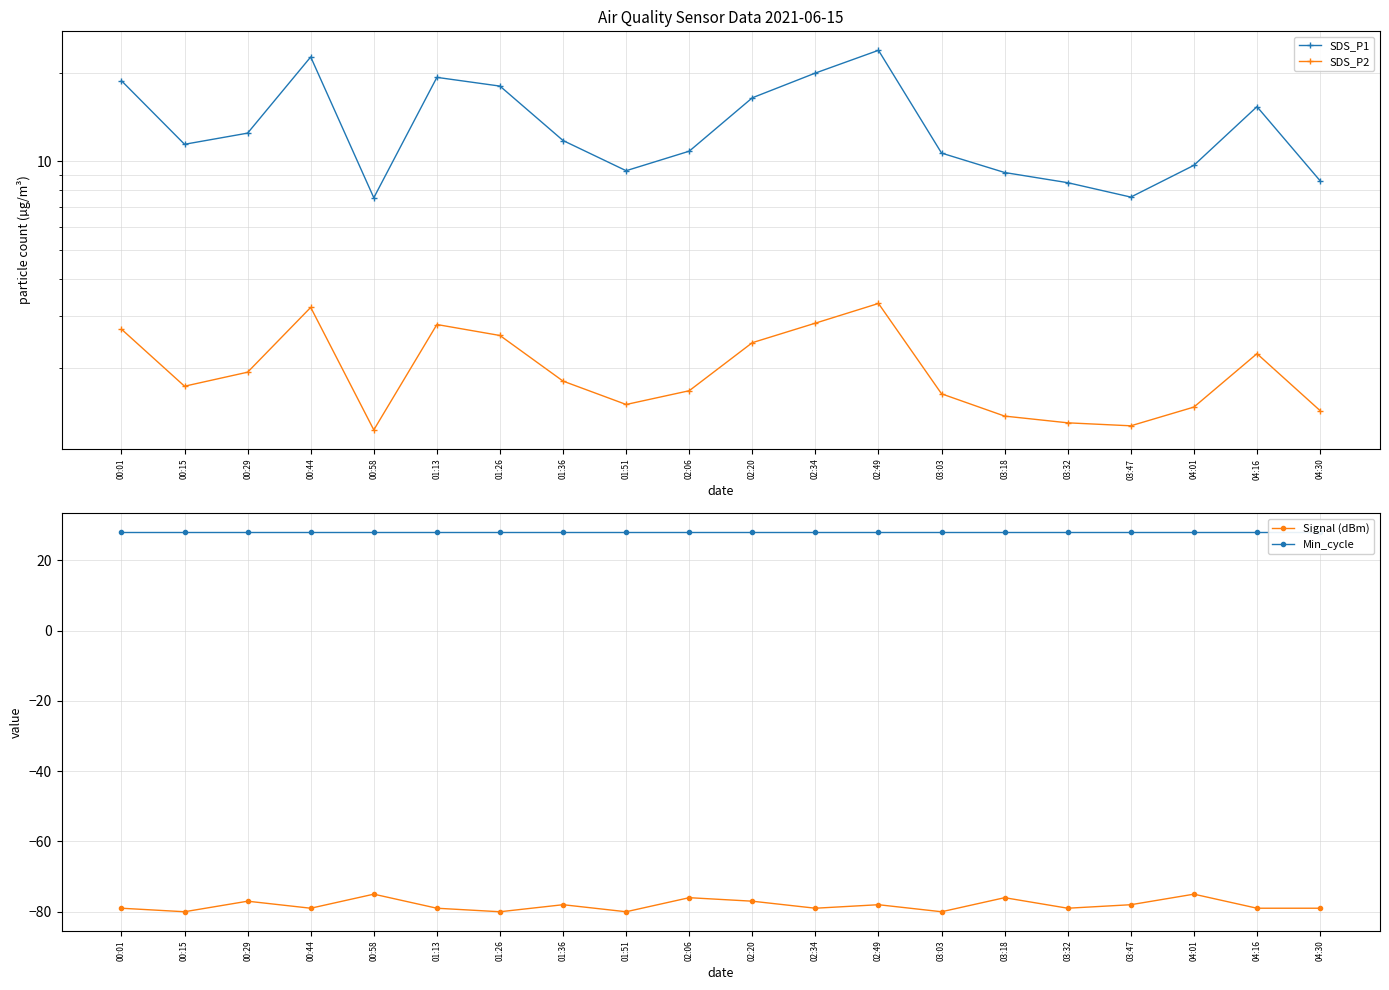

What is the value of the SDS_P2 point at the 15th from the left?

1.4